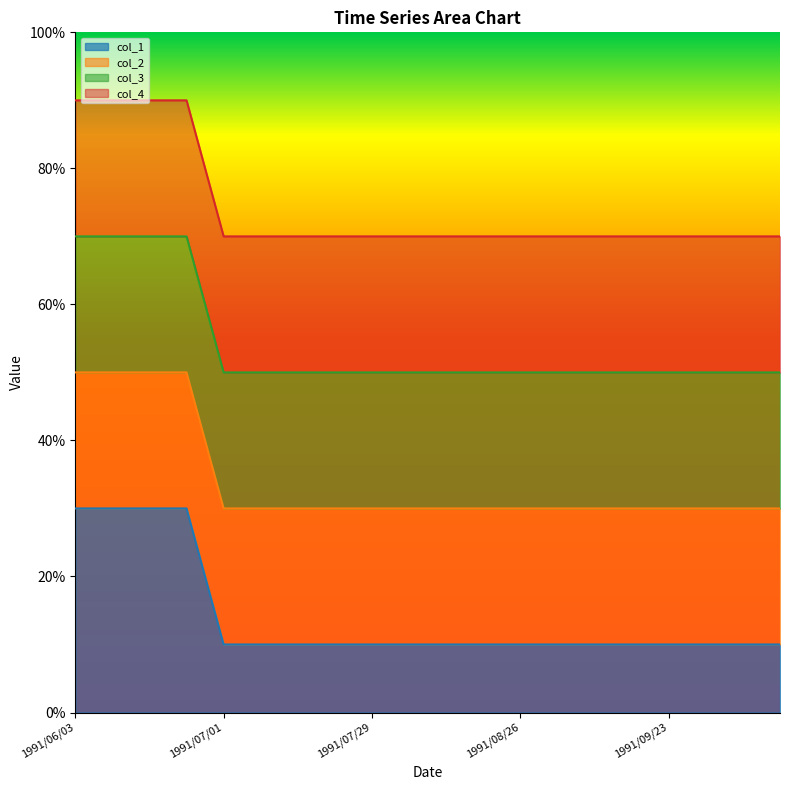

What is the lowest value of the col_4 series?

70